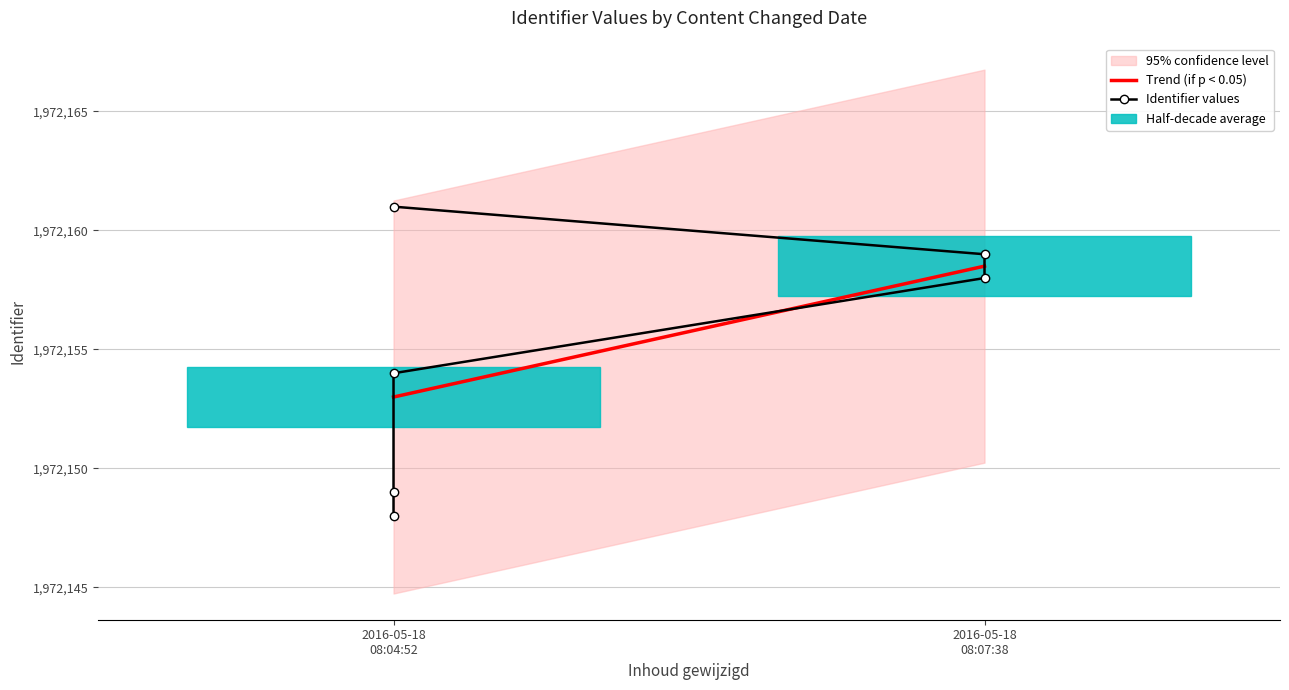

What is the sum of all values?

11832929